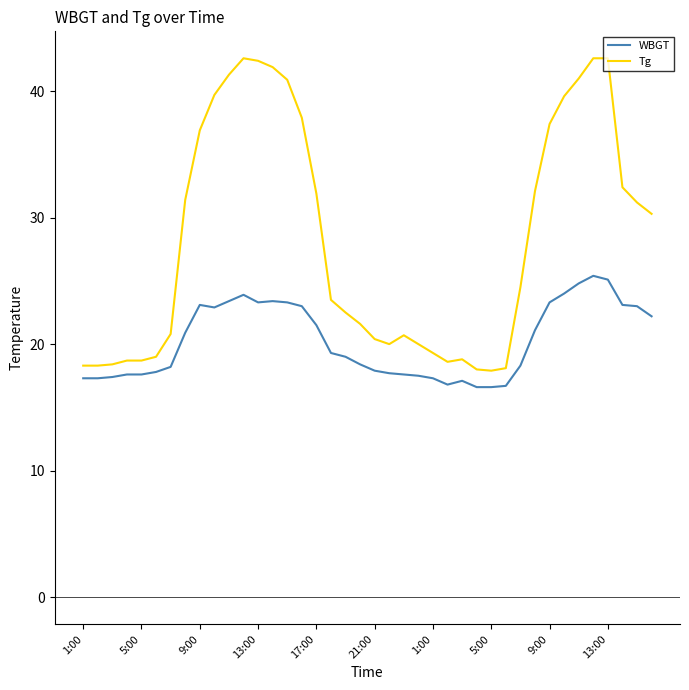

Does the chart display data point markers on the line(s)?

No